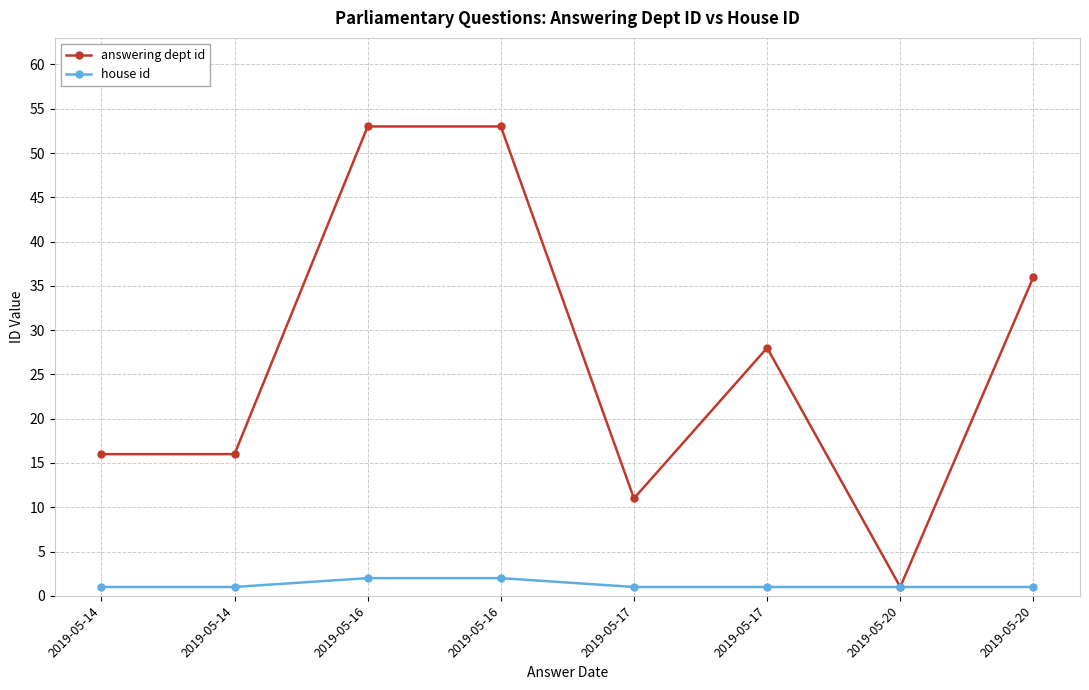

What is the smallest value displayed?

1